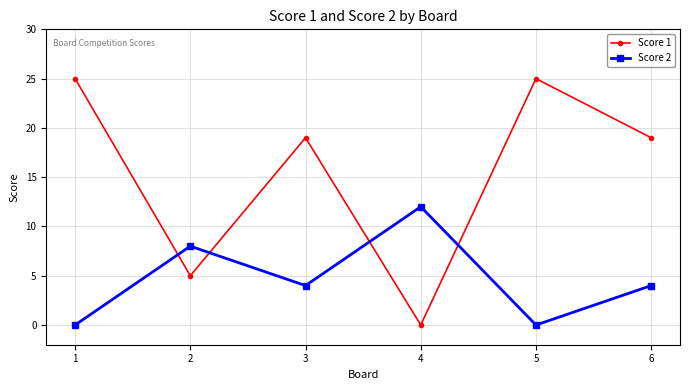

What is the sum of the Score 2 values at 4 and 5?

12